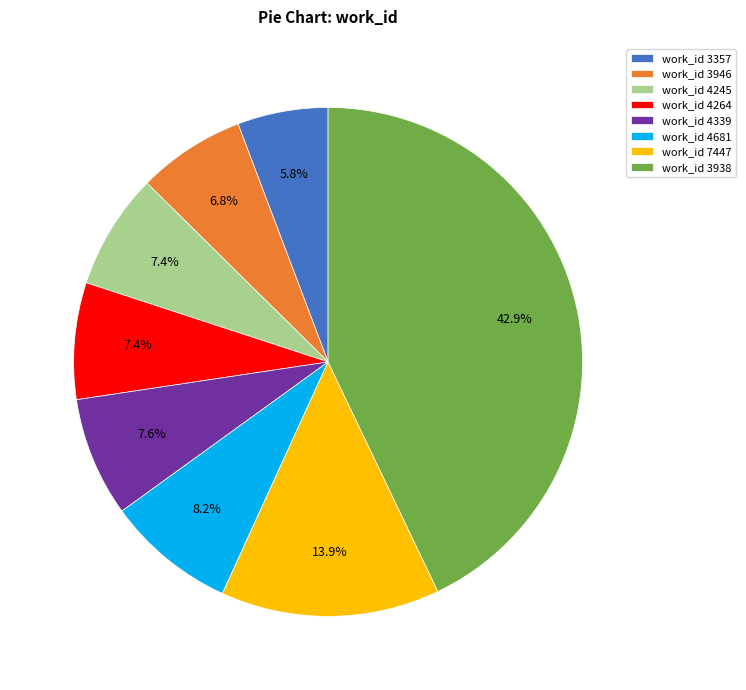

Approximately how many times larger is the value at work_id 3938 compared to work_id 4264?

5.8